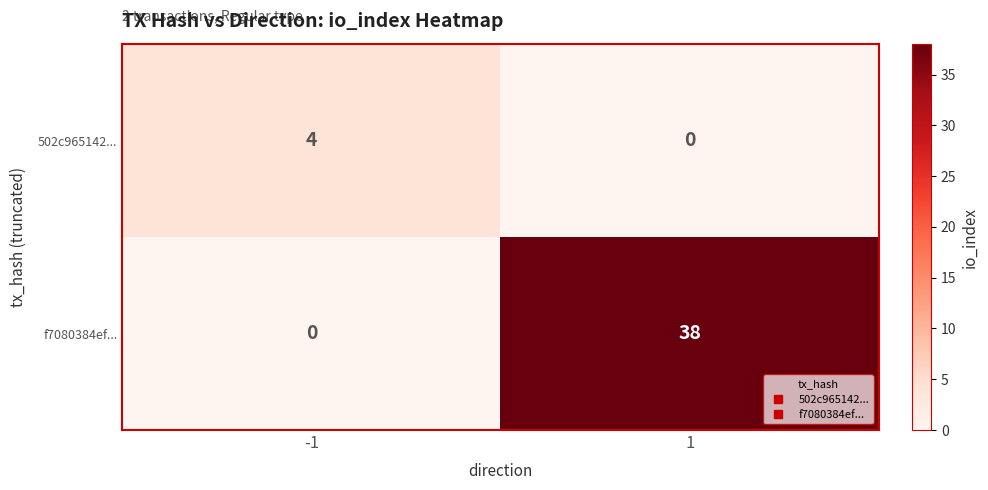

True or false: 502c965142... has a value of 0 at 1.

True